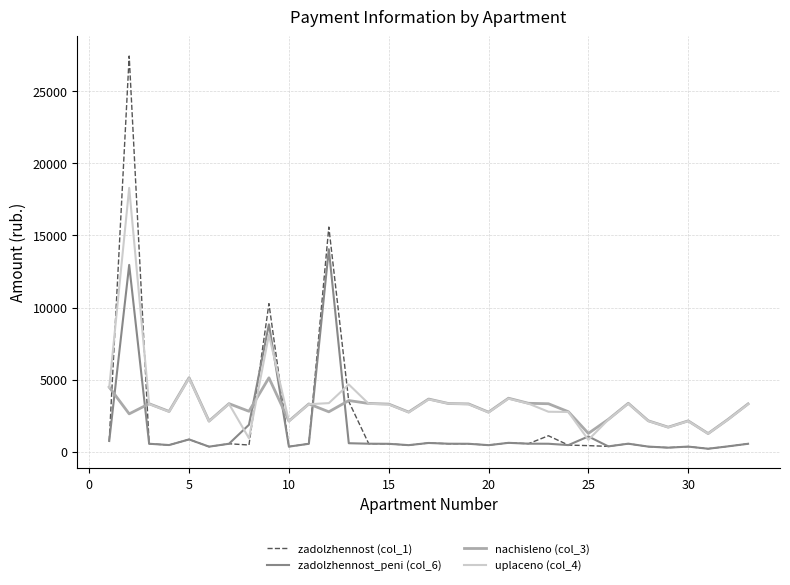

List the series in order of their peak value, lowest first.

nachisleno (col_3), zadolzhennost_peni (col_6), uplaceno (col_4), zadolzhennost (col_1)